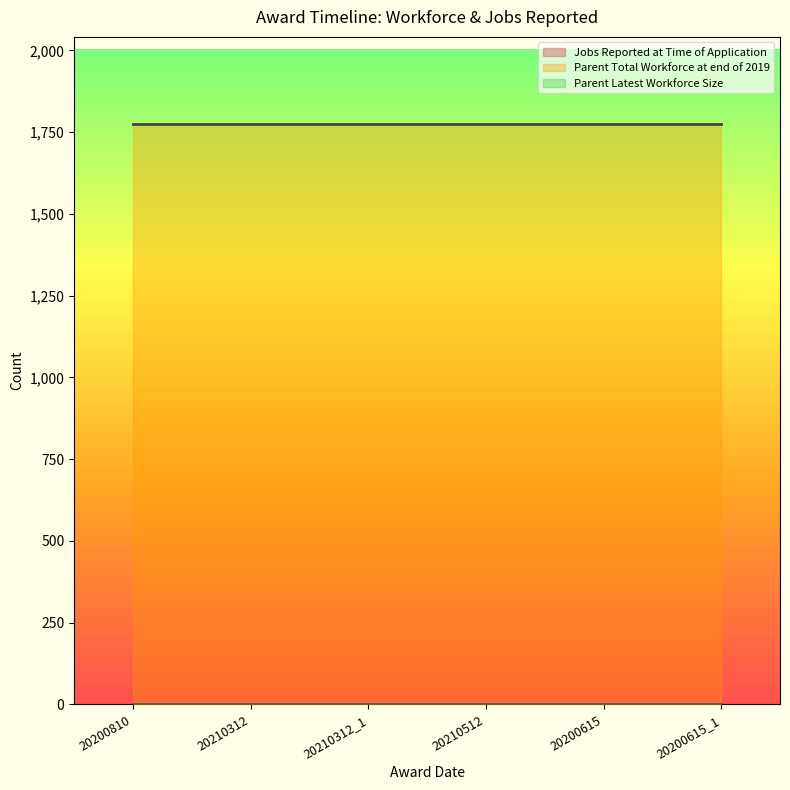

Between 20210312 and 20210312, which series saw the biggest shift?

Jobs Reported at Time of Application